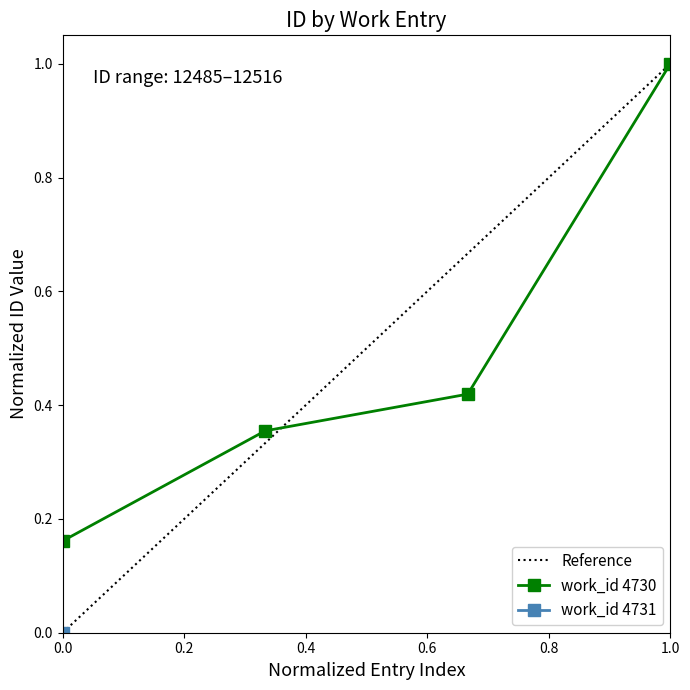

What is the sum of all values?

1.9